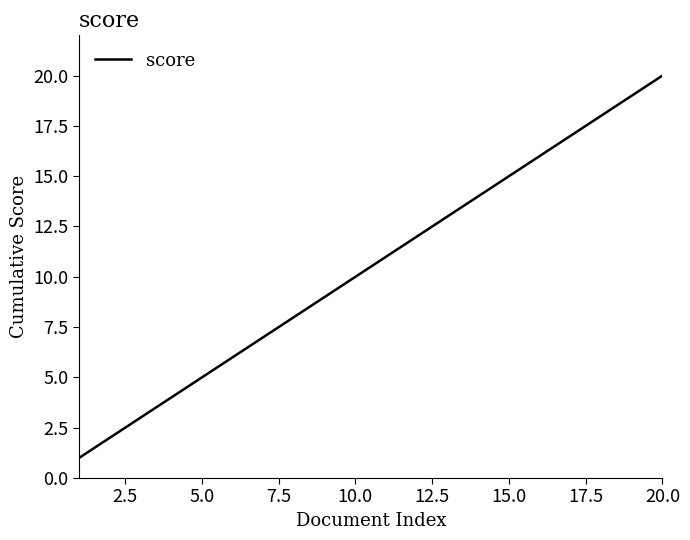

What is the difference between the maximum and minimum values?

19